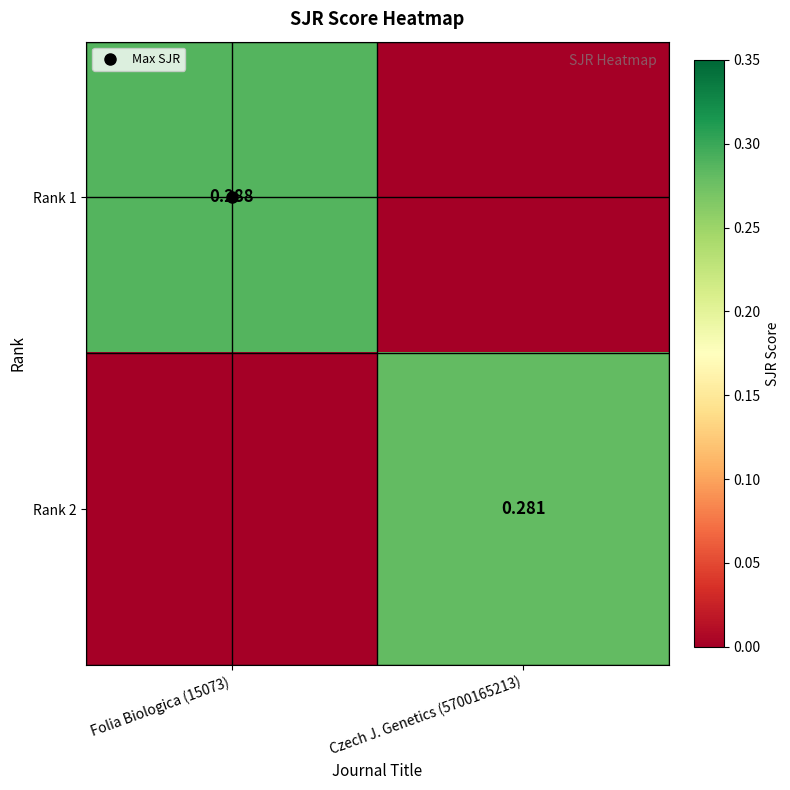

Is it true that Rank 2 equals 0.1 at Folia Biologica (15073)?

False